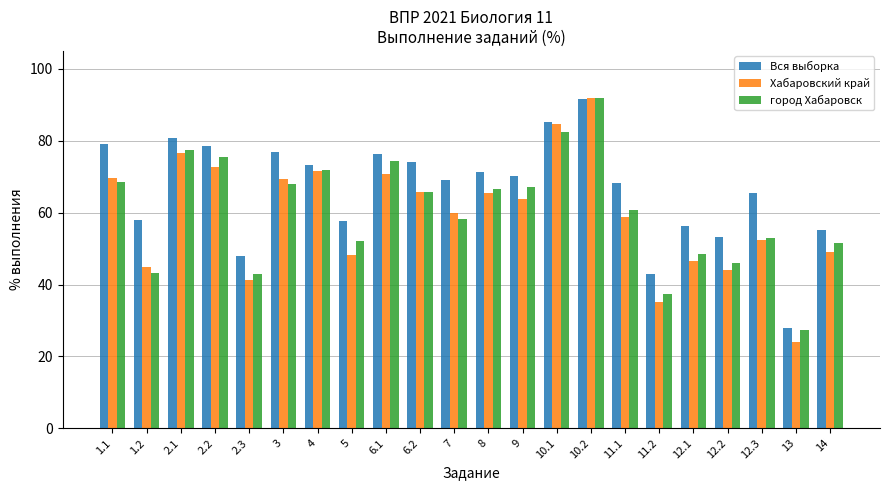

Rank the series at 1.2 from highest to lowest value.

Вся выборка, Хабаровский край, город Хабаровск